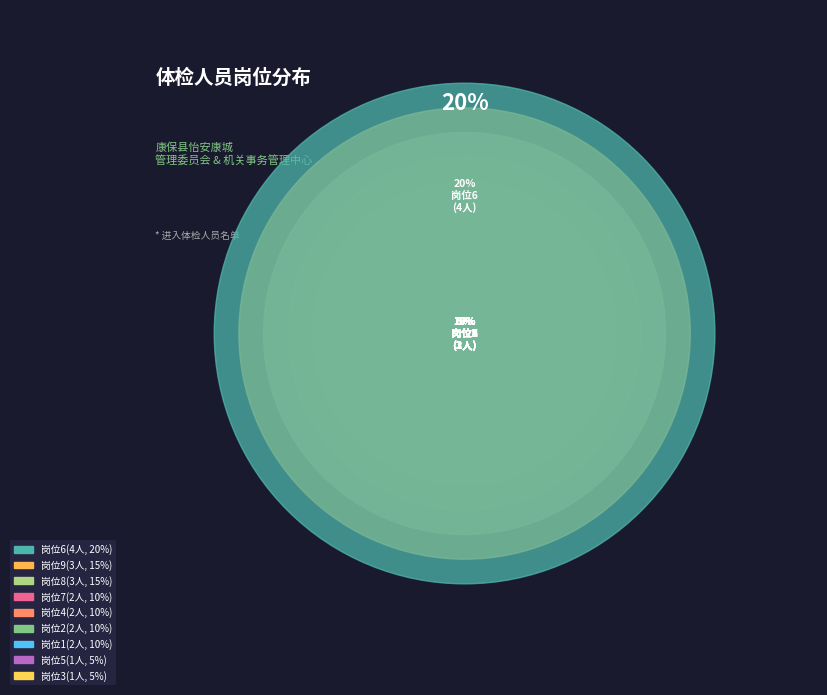

To the nearest percent, what is the combined percentage of 岗位9 and 岗位5?

20%